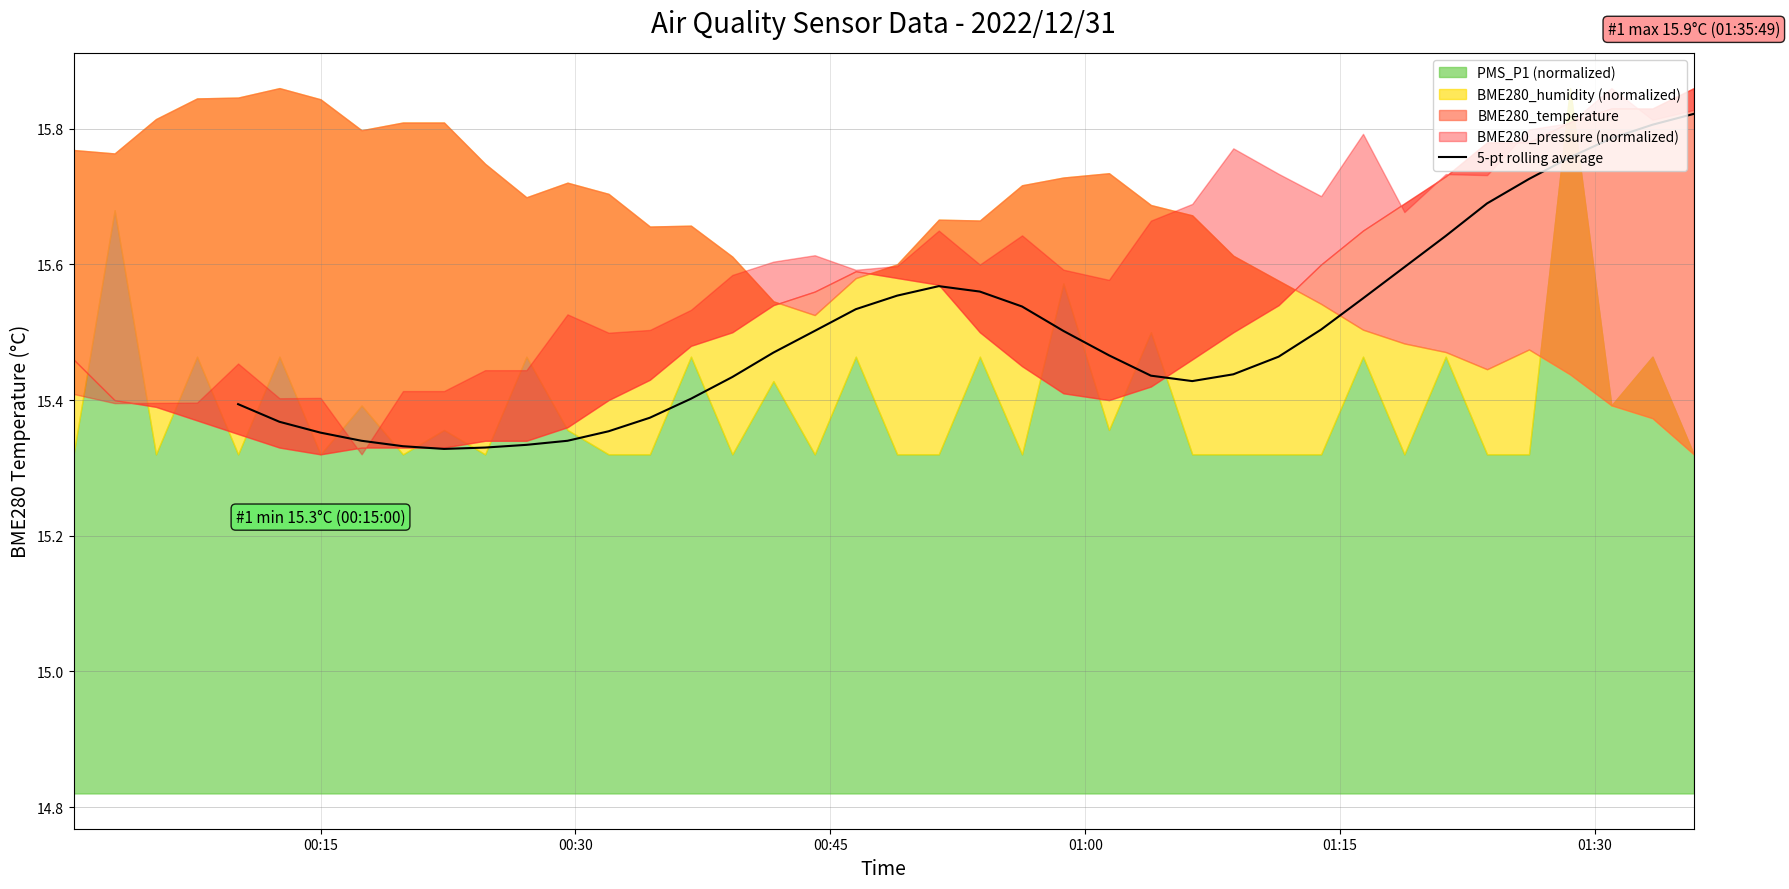

What is the ratio of the value at 16 to the value at 9?

1.0